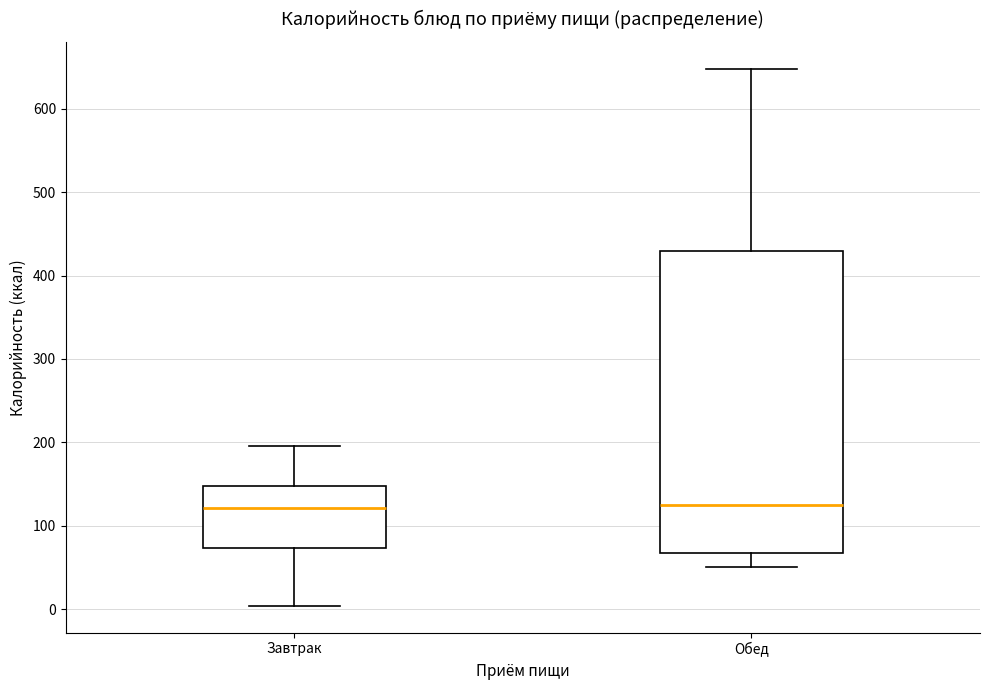

Reading left to right, read every box against the y-axis: the position of its median line, the range the box covers, and the ends of its whiskers. The values are not printed on the chart, so give them approximately, as read against the axis.

Завтрак: median 120, box 70 to 150, whiskers 0 to 200
Обед: median 130, box 70 to 430, whiskers 50 to 650